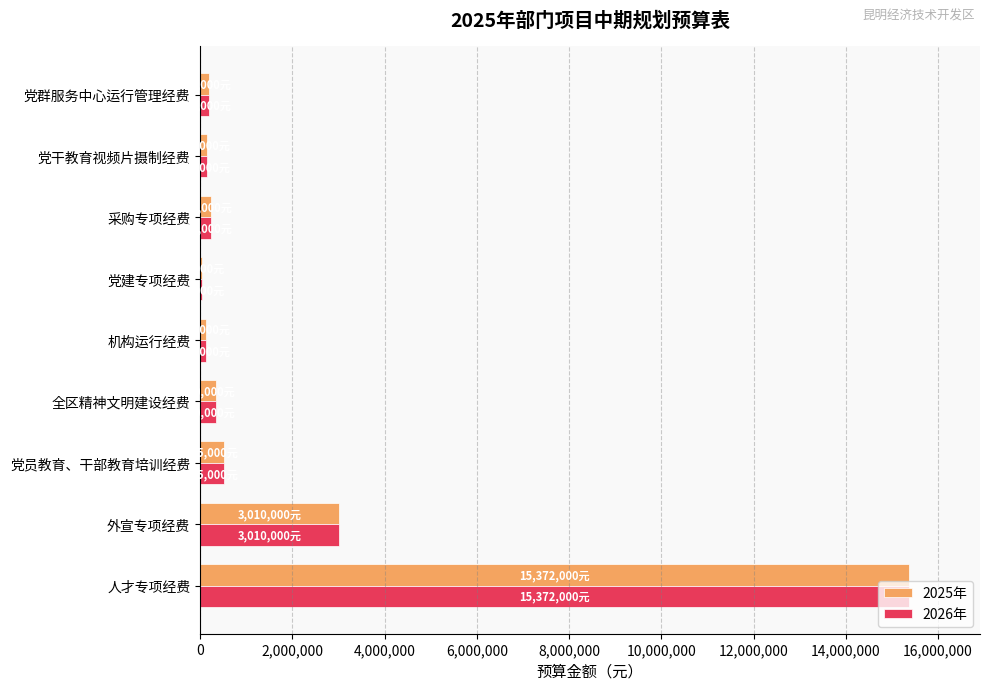

Which label corresponds to the largest value in the chart?

人才专项经费